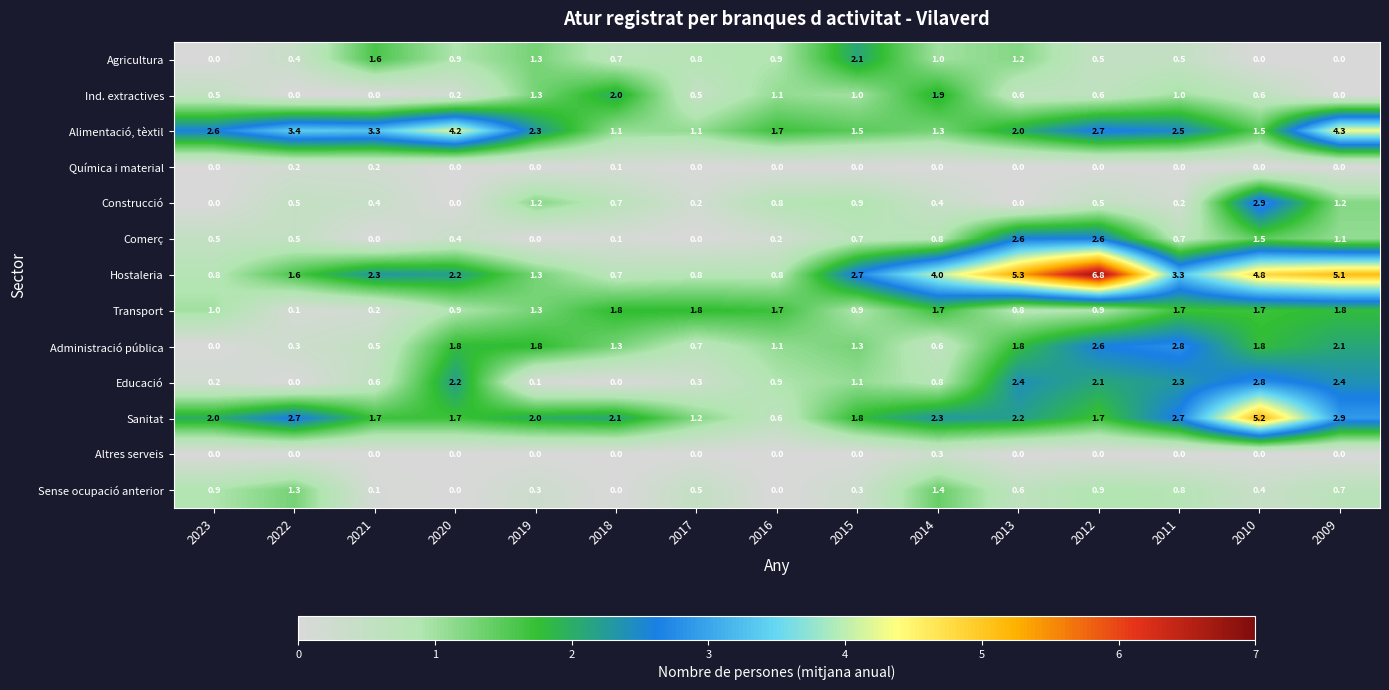

Which series changed the most between 2021 and 2015?

Alimentació, tèxtil